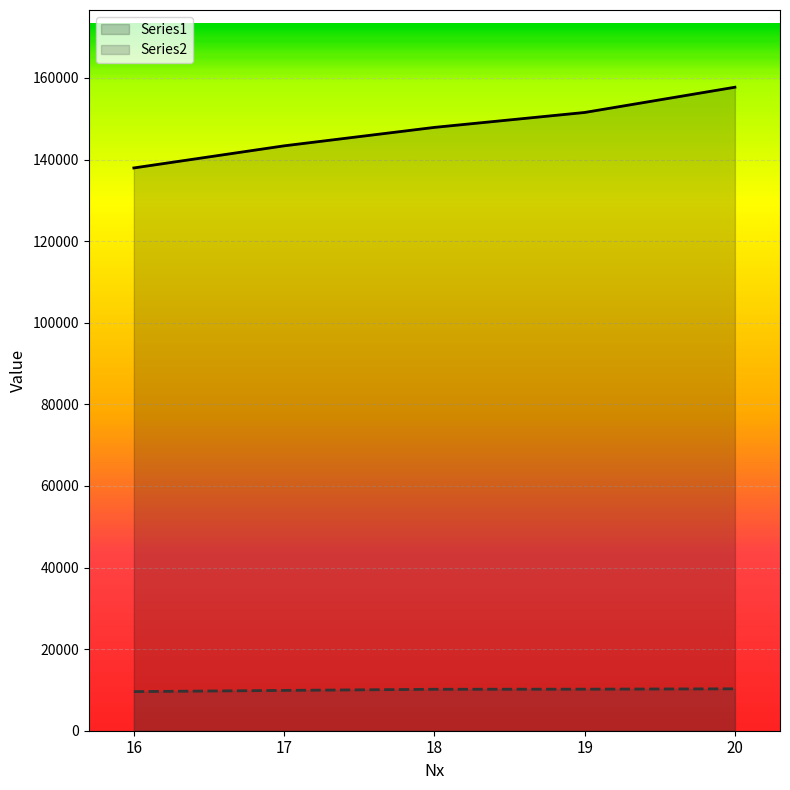

Which series has the widest spread of values?

Series1